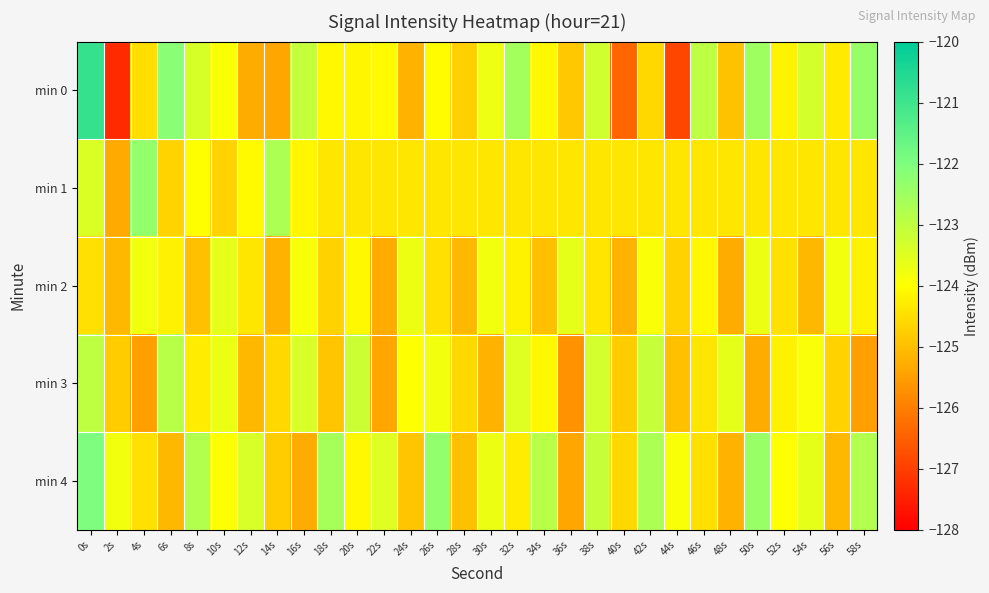

Between 42s and 50s, which is larger?

50s